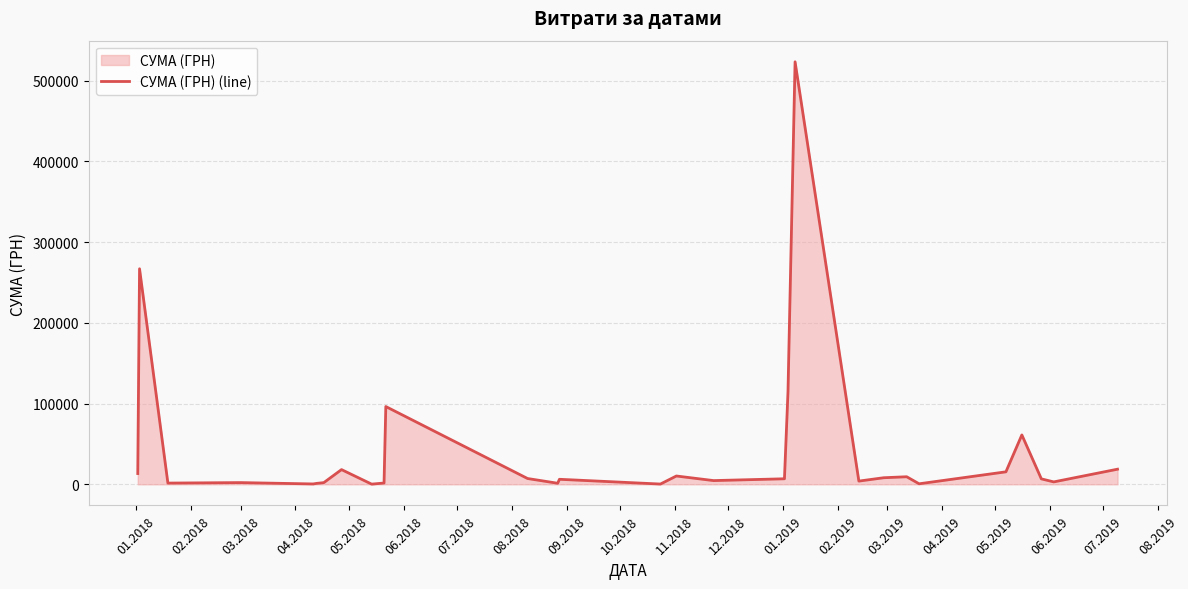

What is the greatest value displayed?

523487.0